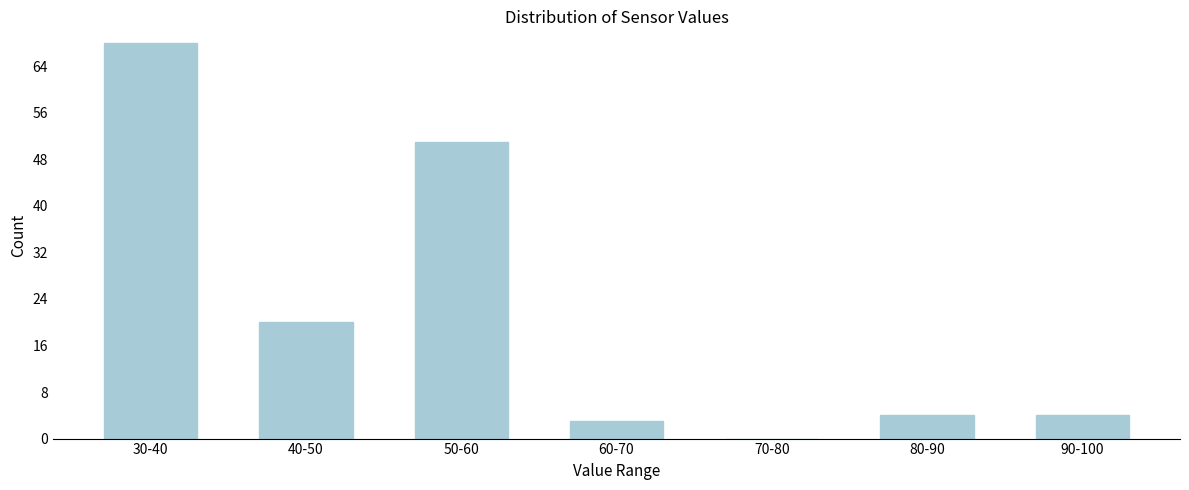

Reading right to left, extract all data points from this chart.

90-100=4	80-90=4	70-80=0	60-70=3	50-60=51	40-50=20	30-40=68